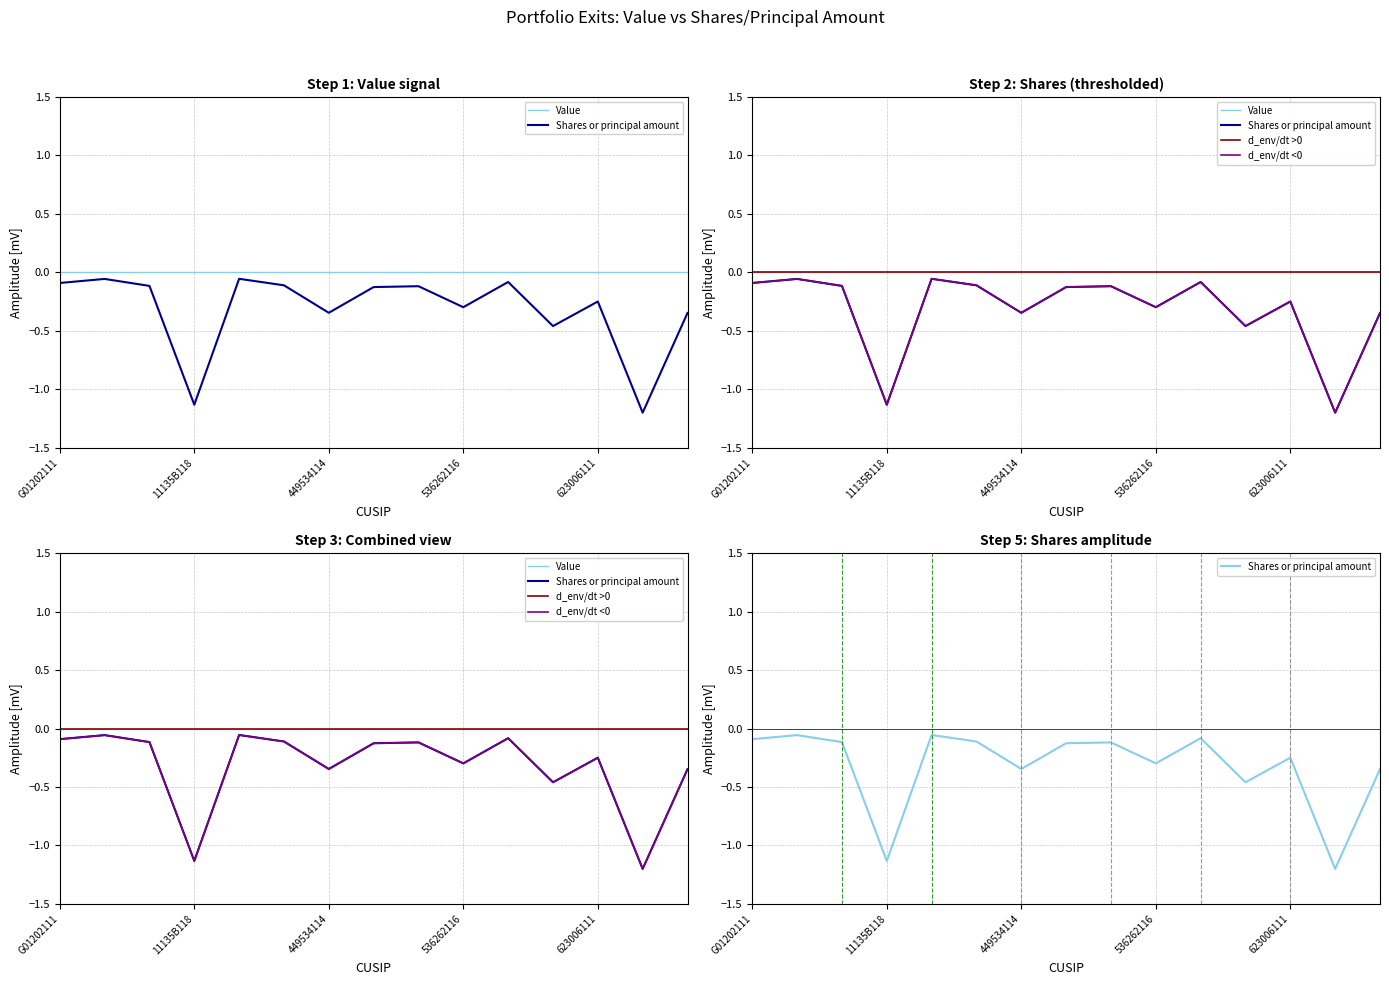

True or false: Value has more than 0 points higher than both neighbors.

False